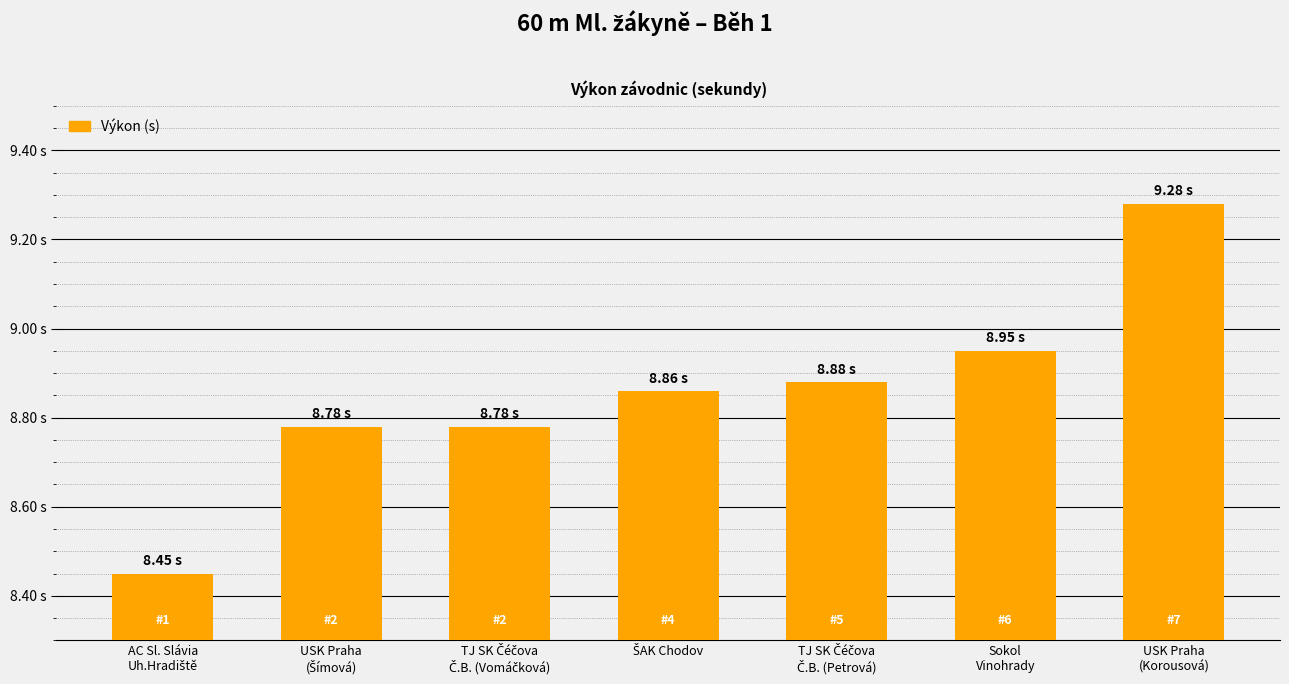

What is the label of the 7th bar from the left?

USK Praha
(Korousová)